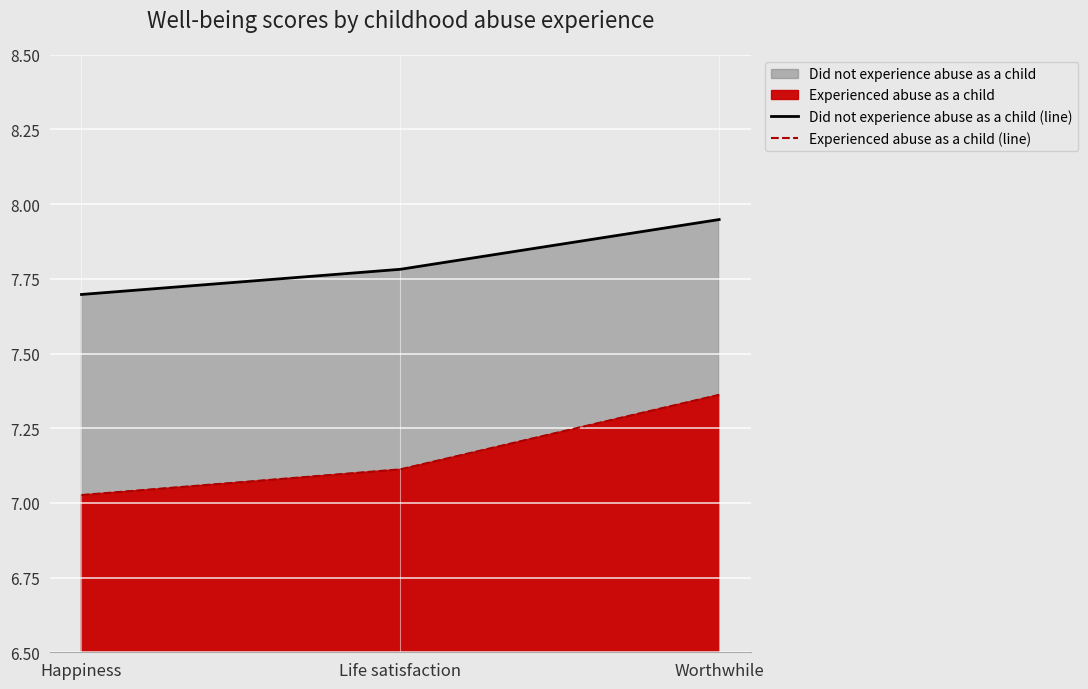

What is the total value across all series at Life satisfaction?

14.9